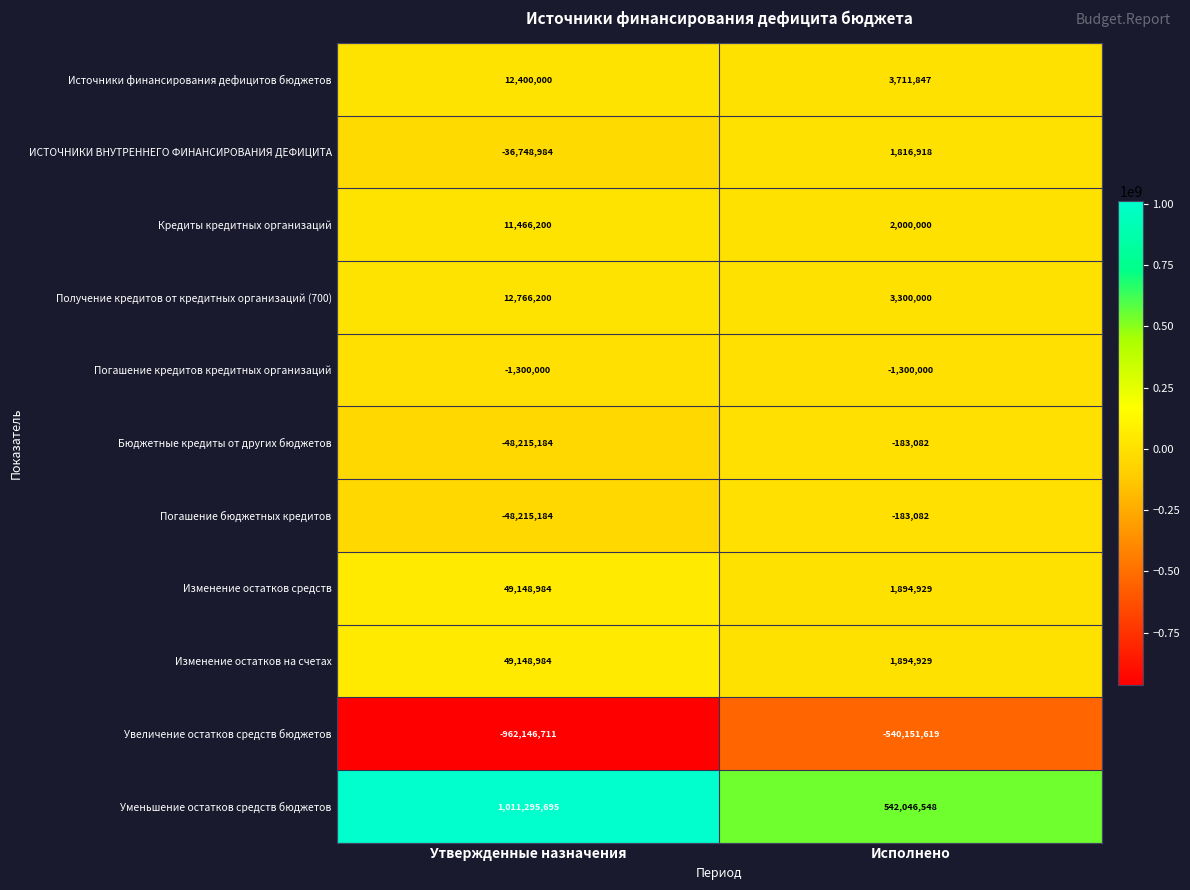

What is the sum of the ИСТОЧНИКИ ВНУТРЕННЕГО ФИНАНСИРОВАНИЯ ДЕФИЦИТА values at Исполнено and Утвержденные назначения?

-34932066